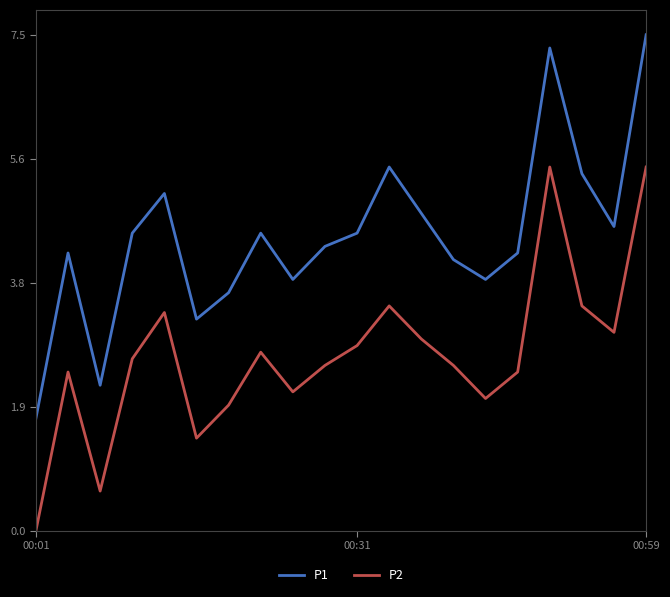

What is the average value of the P2 series?

2.6